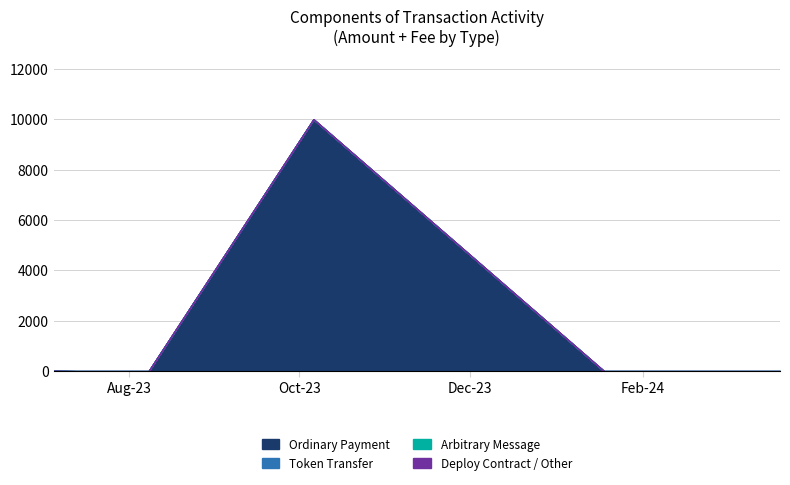

Rank the categories by Deploy Contract / Other value from highest to lowest.

2024-01-18, 2023-07-05, 2024-03-21, 2023-08-04, 2023-07-13, 2023-07-31, 2023-08-08, 2023-10-06